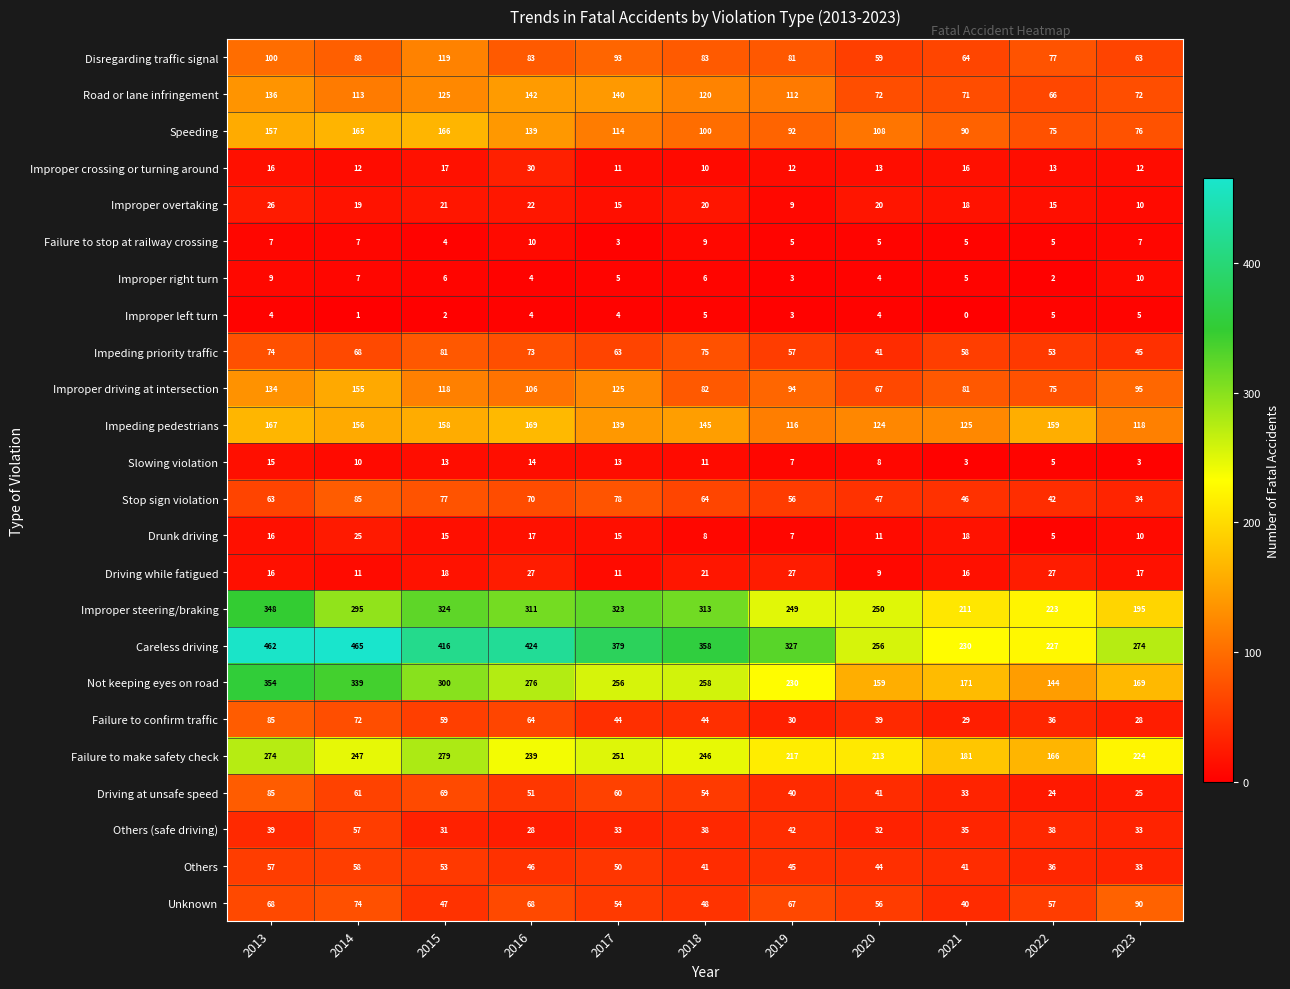

What is the greatest value displayed?

465